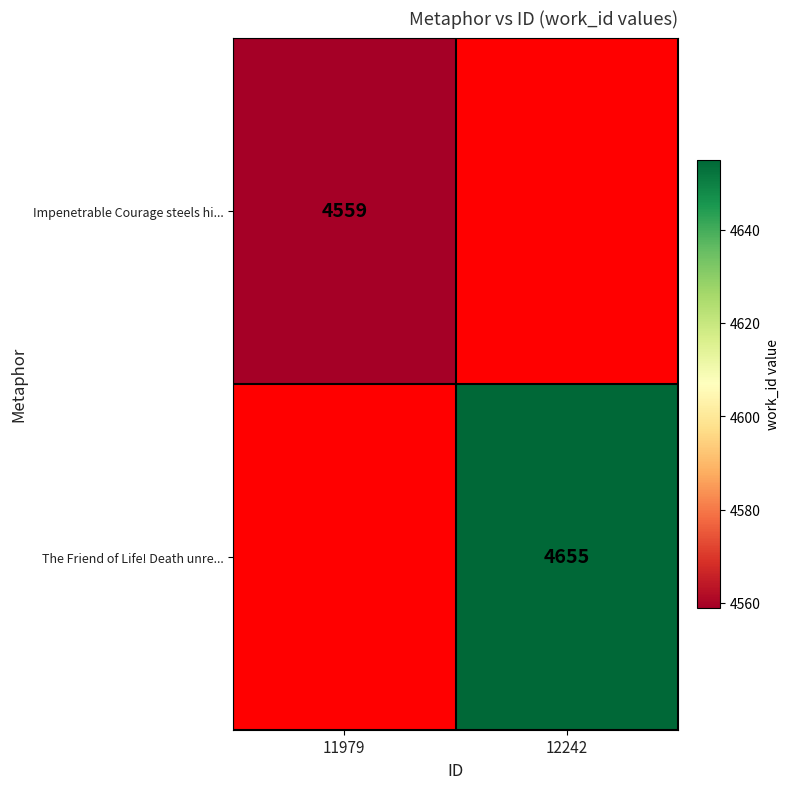

True or false: Impenetrable Courage steels hi... has a value of 4559 at 11979.

True